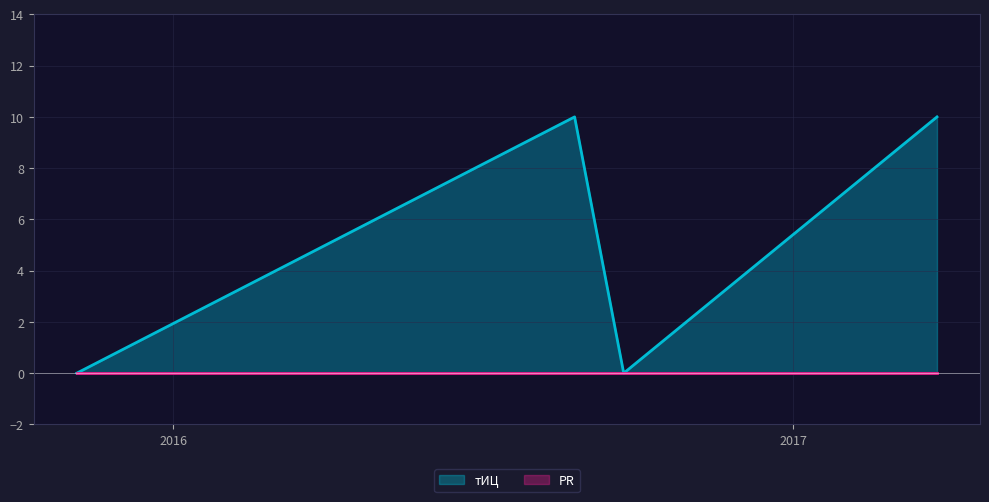

True or false: тИЦ has more than 2 points higher than both neighbors.

False